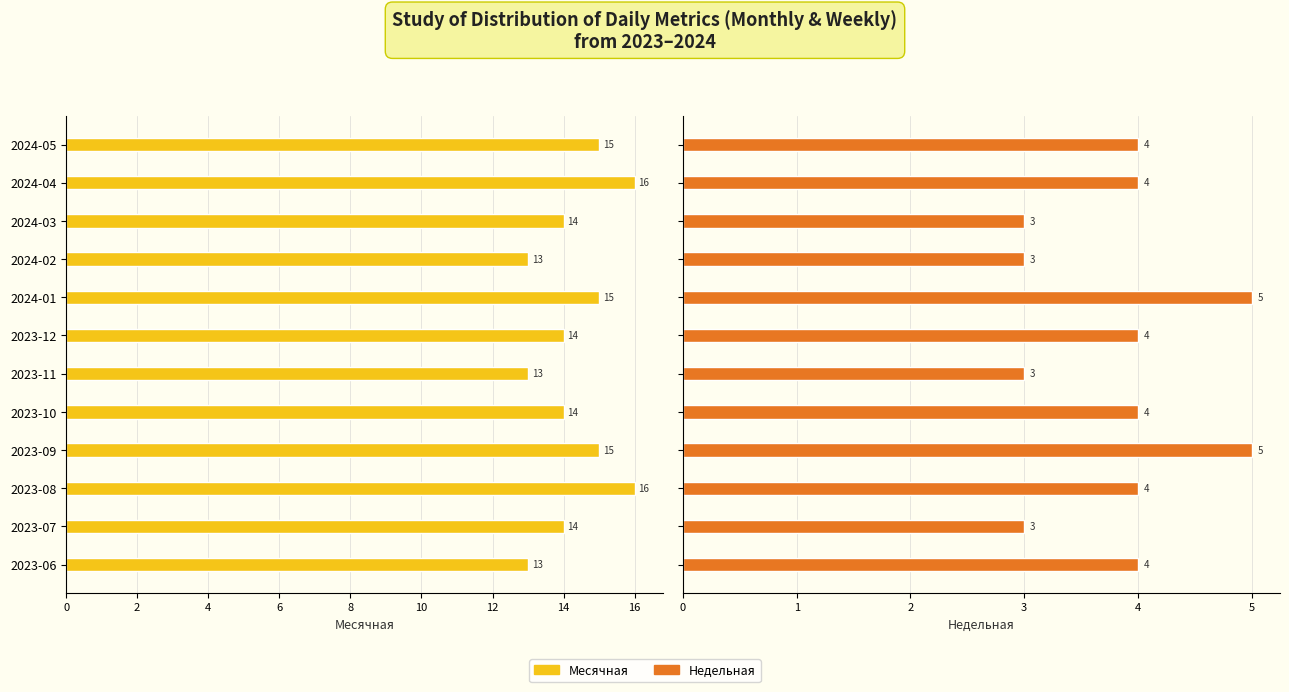

Which series has the largest total across all categories?

Месячная